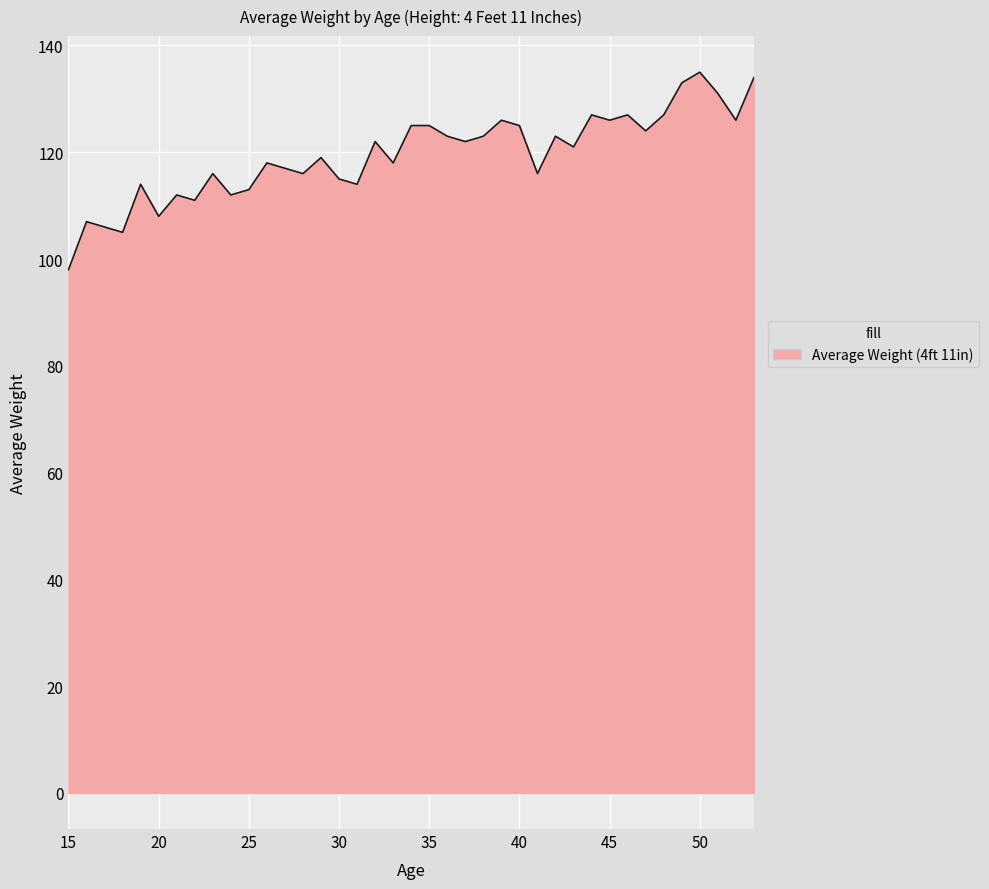

What is the difference between the maximum and minimum values?

37